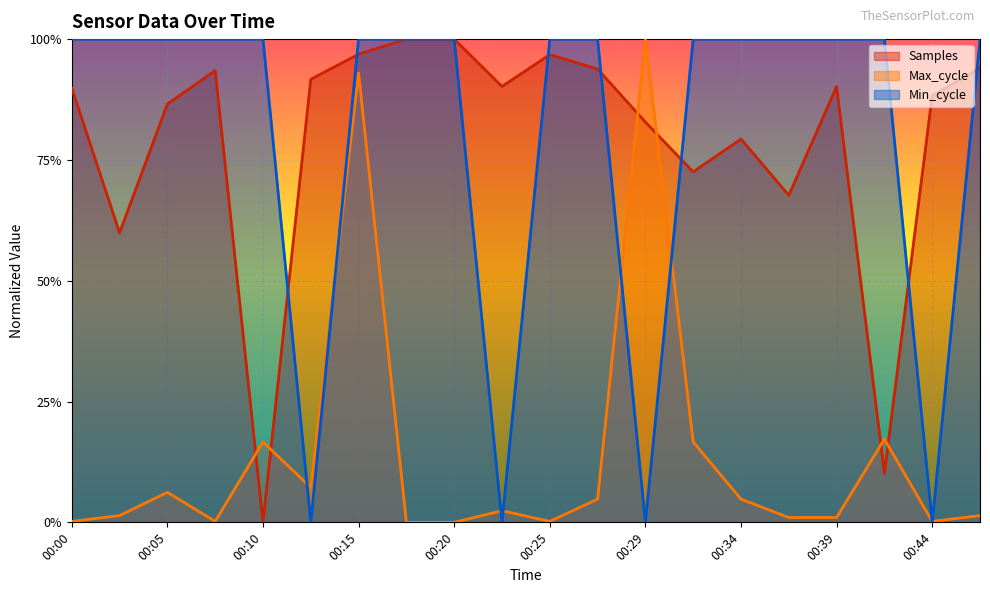

Which series has the largest total across all categories?

Min_cycle